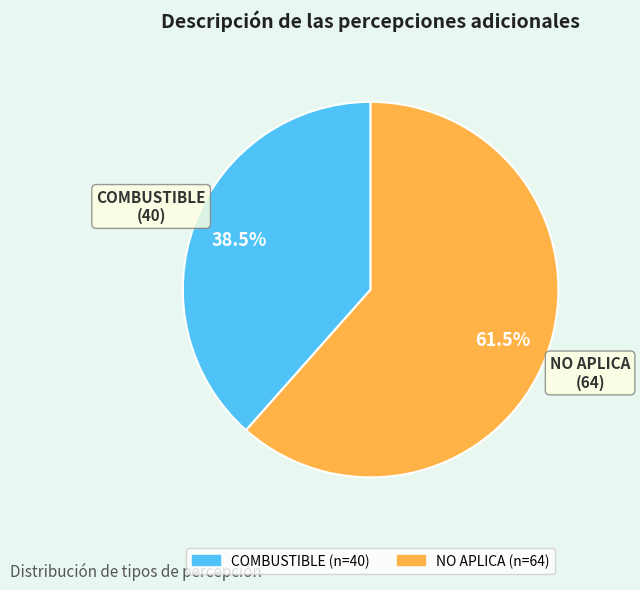

Which slice is the smallest?

COMBUSTIBLE